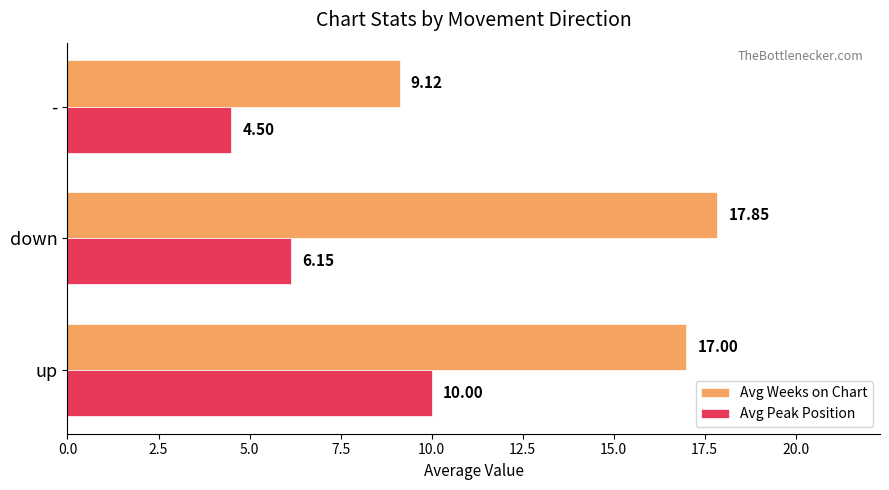

Count the number of categories in the chart.

3